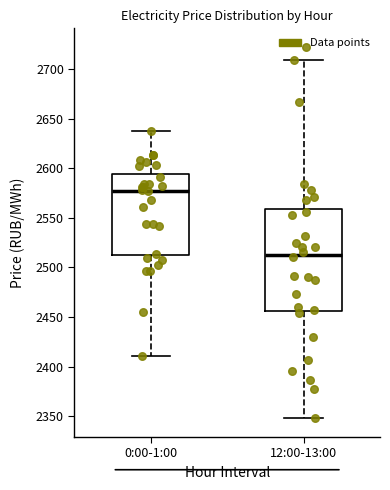

Where is the lower edge of the box for 0:00-1:00 on the y-axis? The values are not printed on the chart, so give them approximately, as read against the axis.

2510